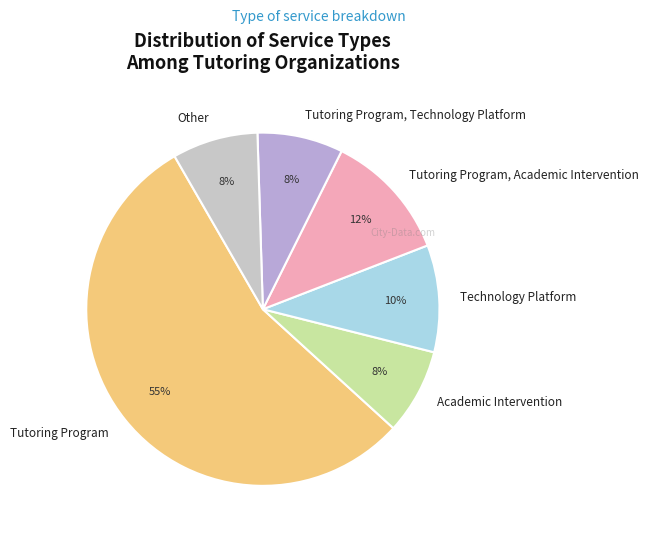

Is the sum of Other and Tutoring Program, Technology Platform greater than half?

No